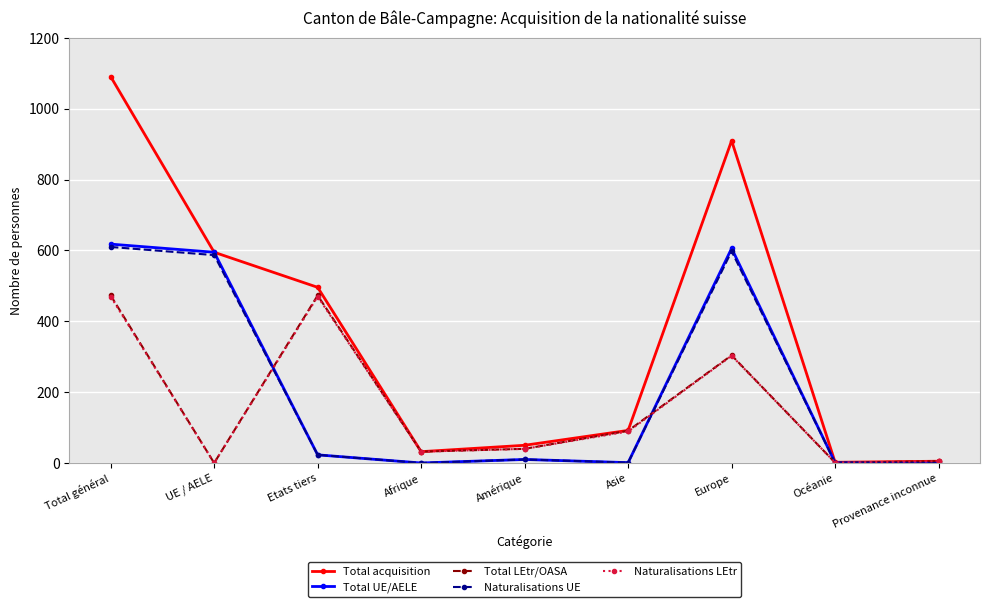

True or false: Total acquisition has a value of 32 at Afrique.

True